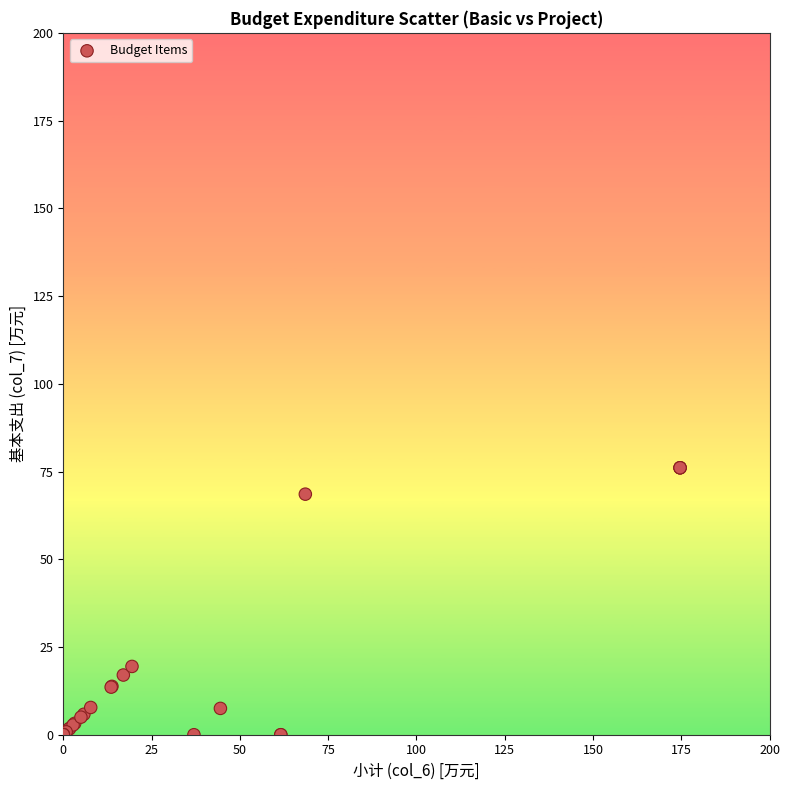

What Y value in the scatter plot is closest to 38?

19.5